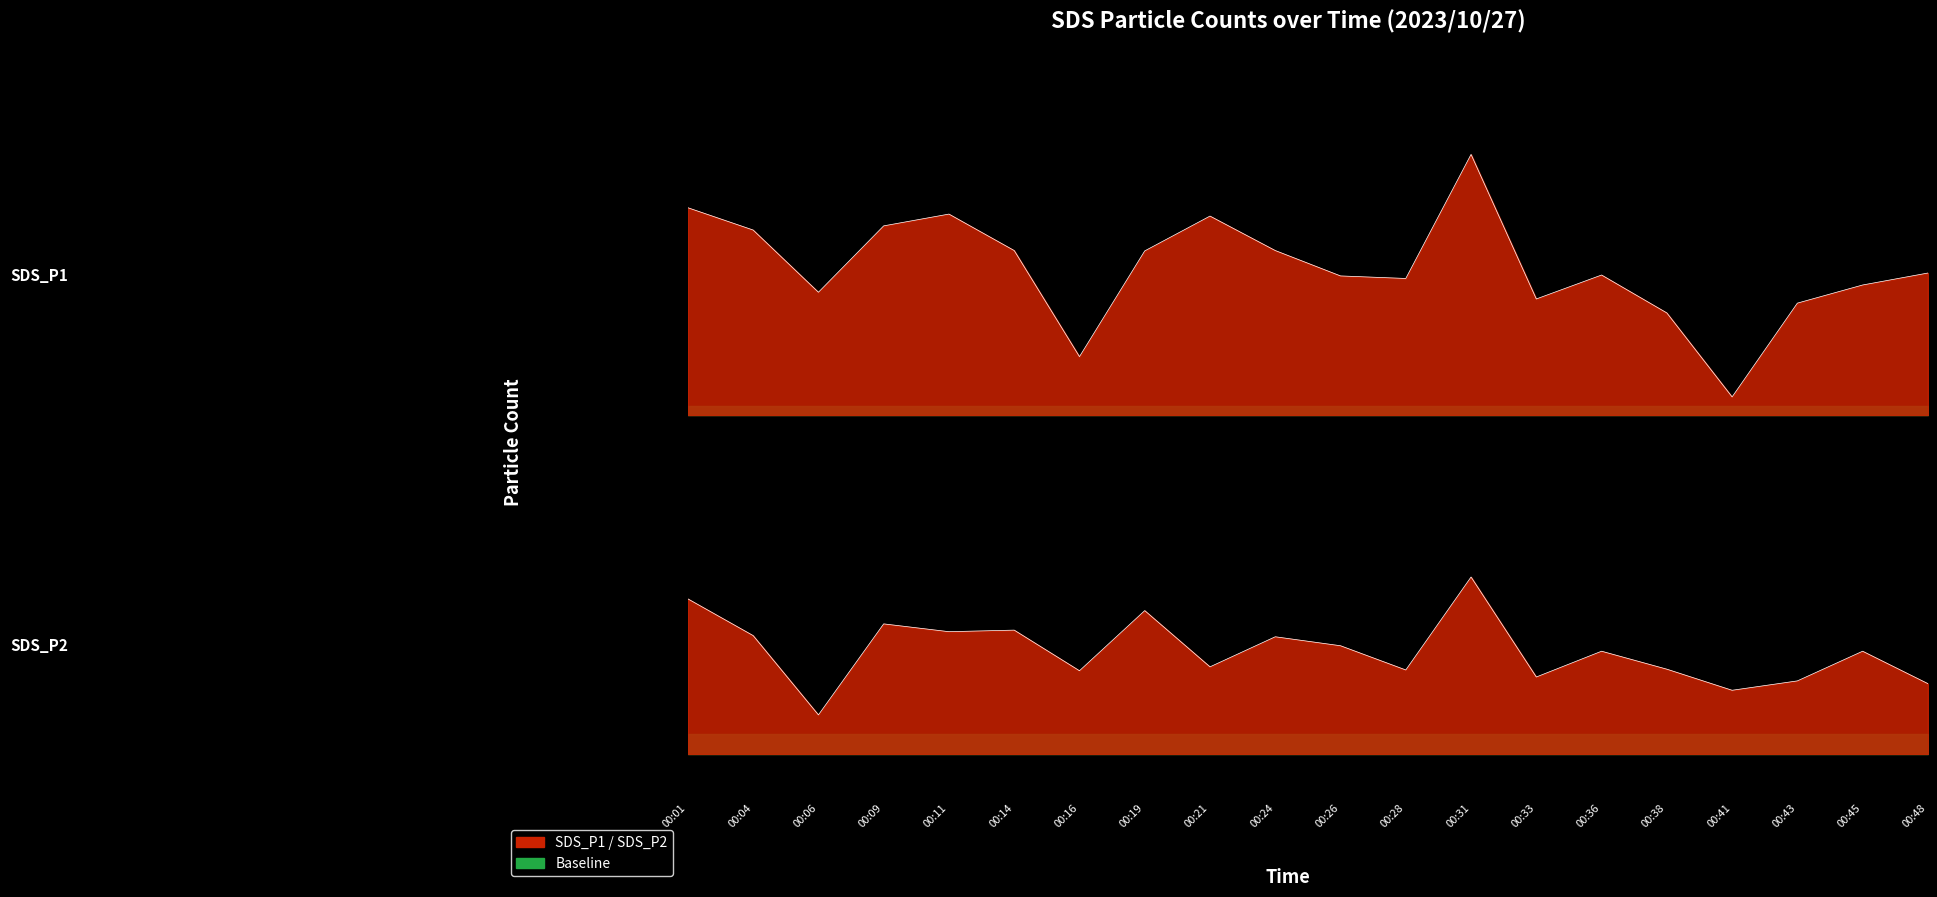

How many values in the SDS_P1 series exceed 49?

14